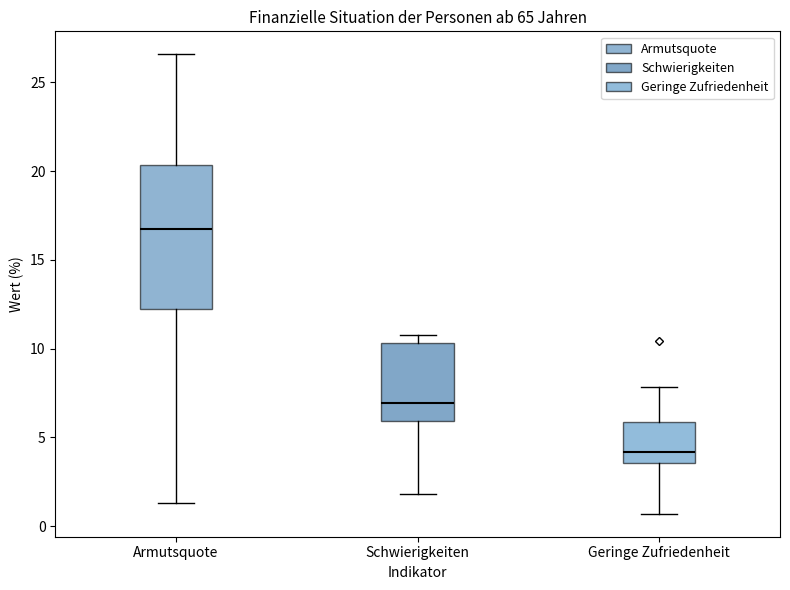

Reading left to right, read every box against the y-axis: the position of its median line, the range the box covers, and the ends of its whiskers. The values are not printed on the chart, so give them approximately, as read against the axis.

Armutsquote: median 16.5, box 12.0 to 20.5, whiskers 1.5 to 26.5
Schwierigkeiten: median 7.0, box 6.0 to 10.5, whiskers 2.0 to 10.5 (just above the box's upper edge)
Geringe Zufriedenheit: median 4.0, box 3.5 to 6.0, whiskers 0.5 to 8.0